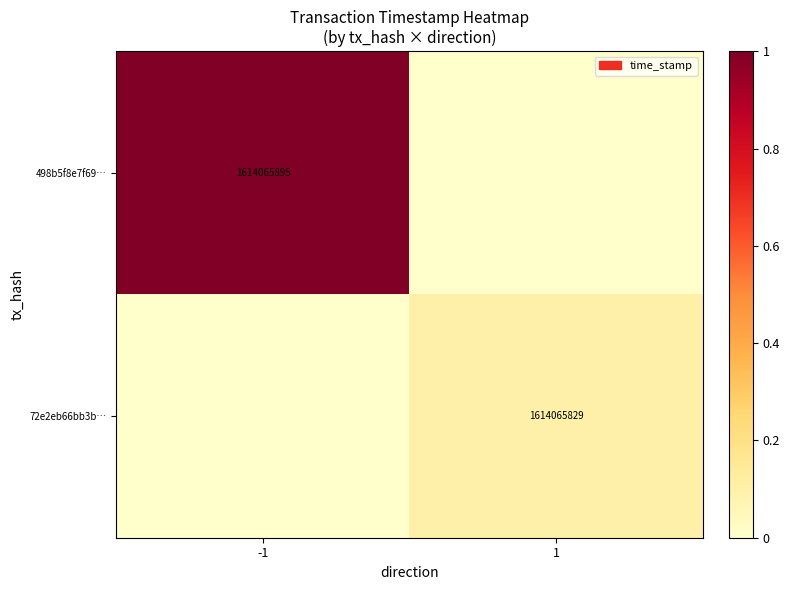

Is the value of 498b5f8e7f69… at -1 greater than the value of 72e2eb66bb3b… at 1?

Yes